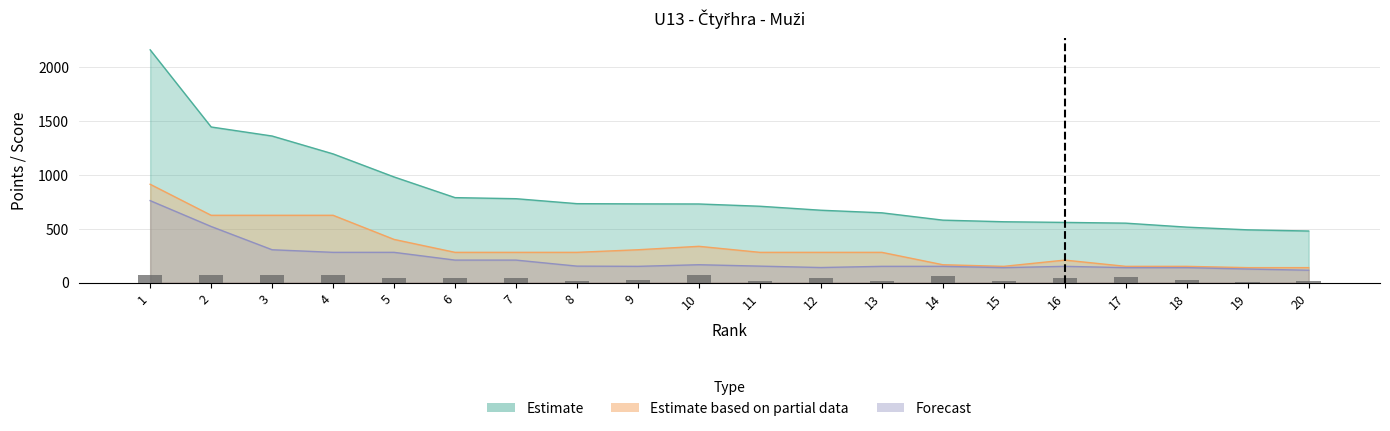

Where is Estimate nearest to the value 1319?

3